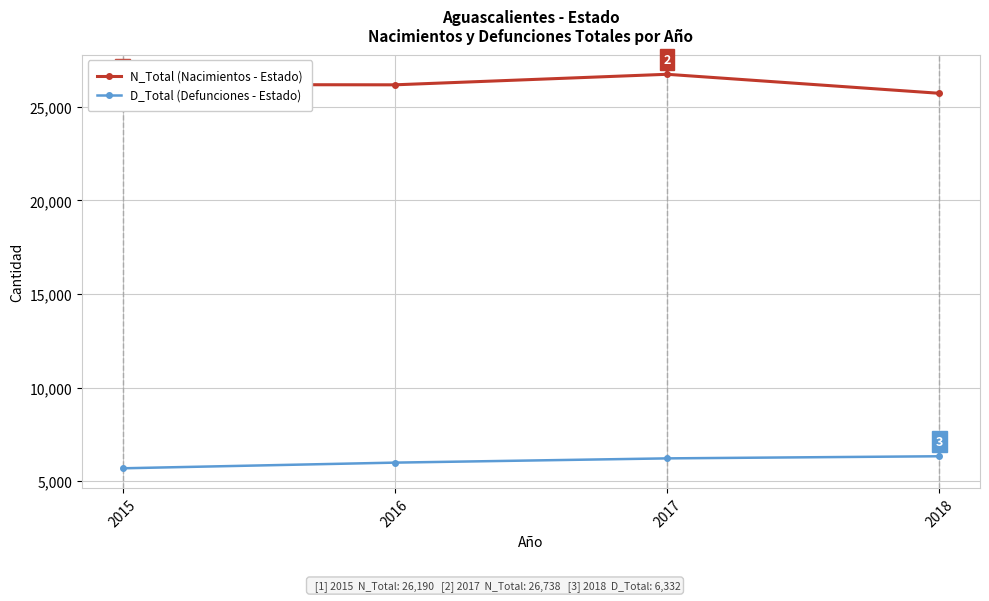

What is the smallest value displayed?

5689